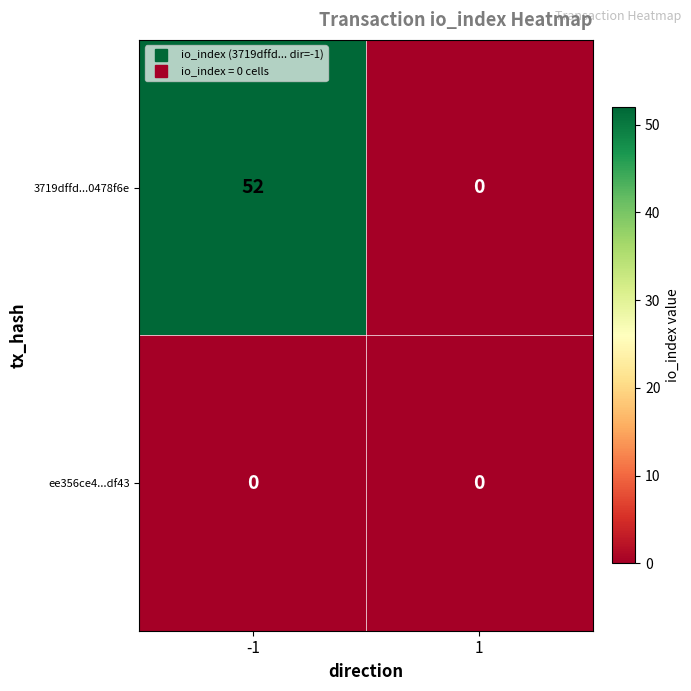

At which category is the sum across all series the highest?

-1